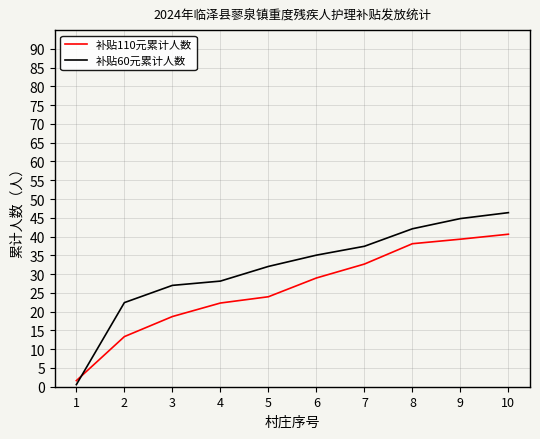

At which label is 补贴110元累计人数 closest to 21?

4